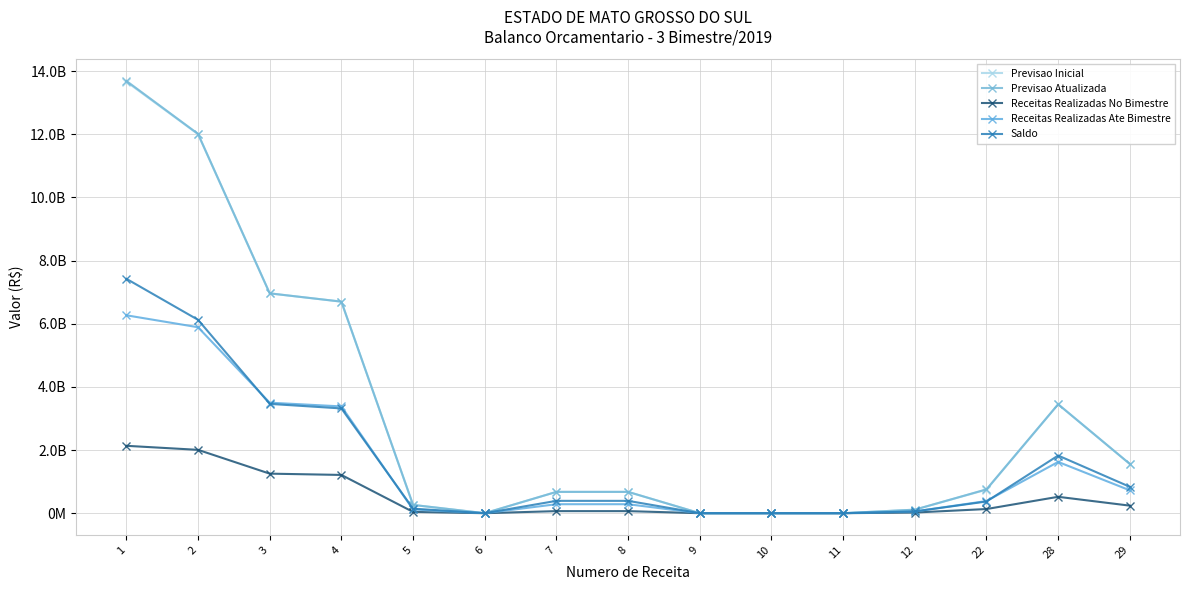

What is the sum of the Saldo values at 22 and 12?

425532826.3